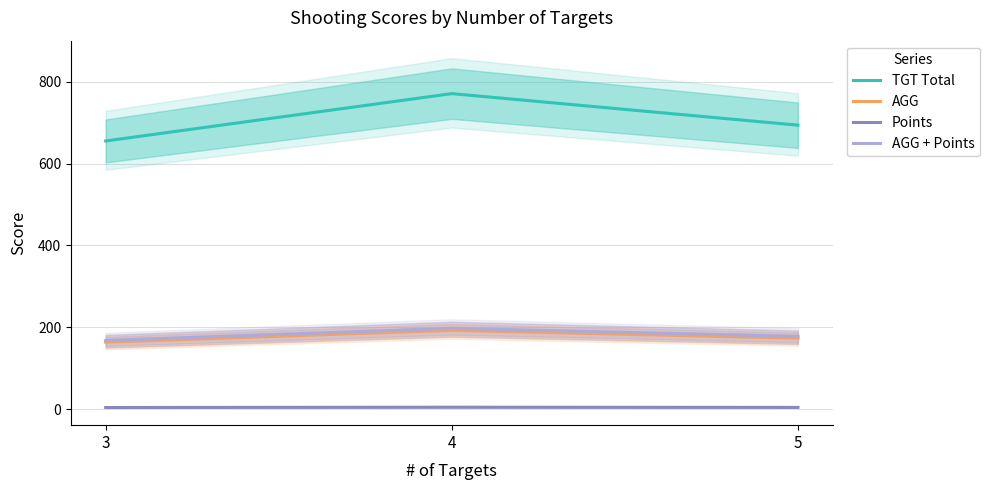

Rank the categories by AGG + Points value from lowest to highest.

3, 5, 4